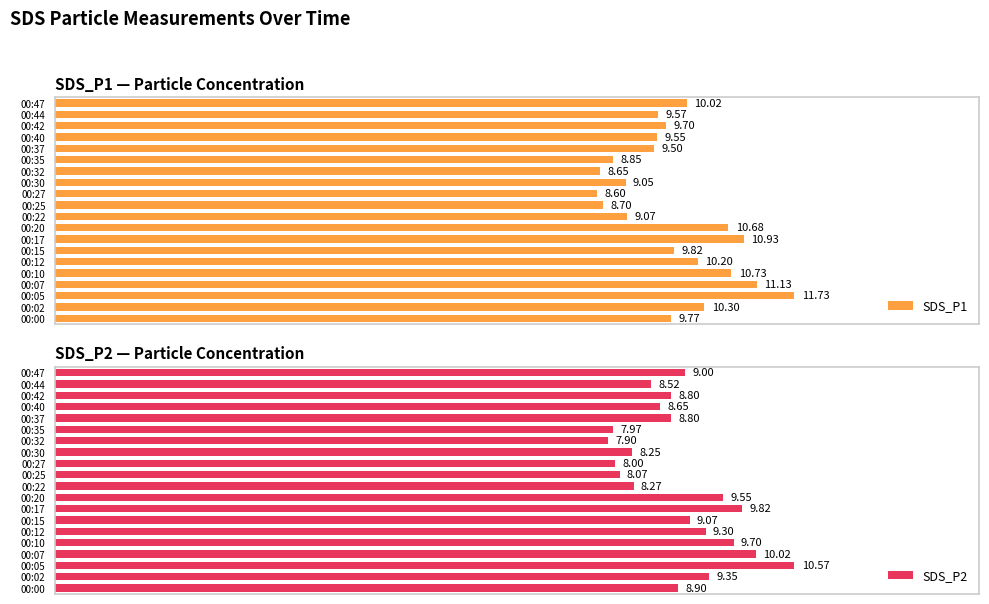

List the labels in order of SDS_P1 value, largest first.

00:05, 00:07, 00:17, 00:10, 00:20, 00:02, 00:12, 00:47, 00:15, 00:00, 00:42, 00:44, 00:40, 00:37, 00:22, 00:30, 00:35, 00:25, 00:32, 00:27